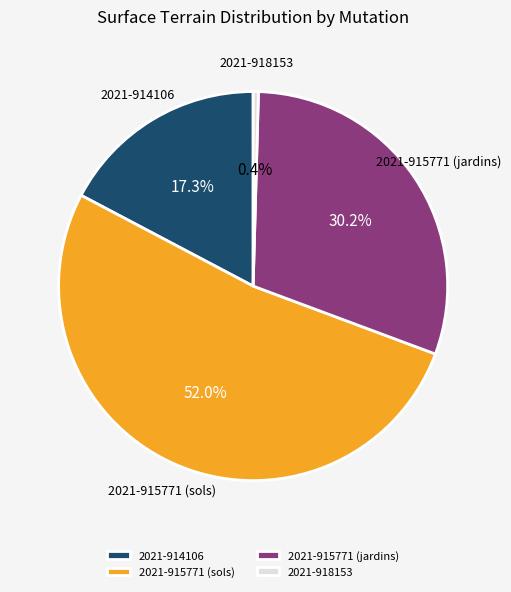

Rank the categories by value from lowest to highest.

2021-918153, 2021-914106, 2021-915771 (jardins), 2021-915771 (sols)